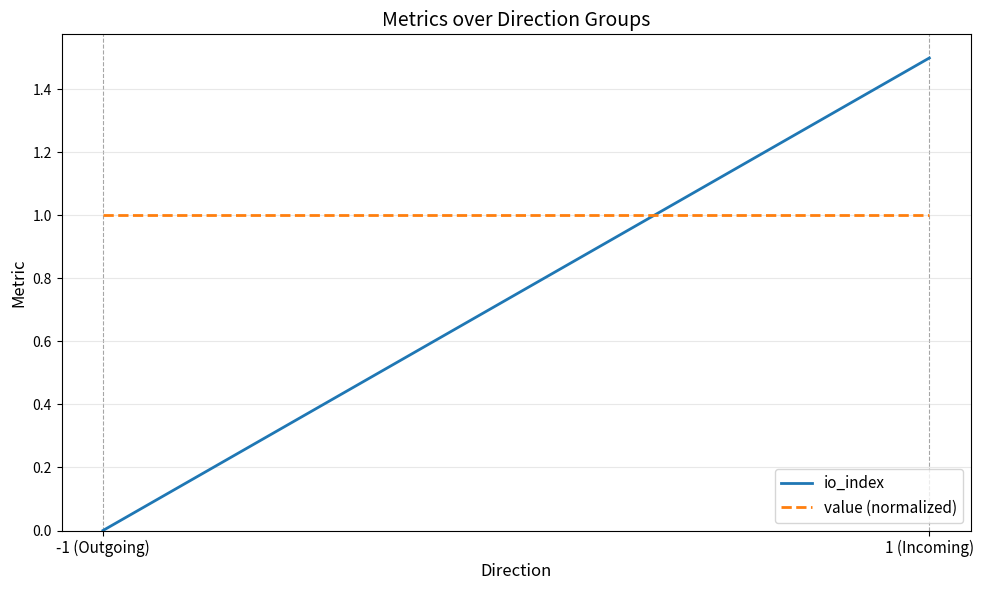

Reading right to left, transcribe all the data shown in this chart.

io_index: 1.5	0.0
value (normalized): 1.0	1.0